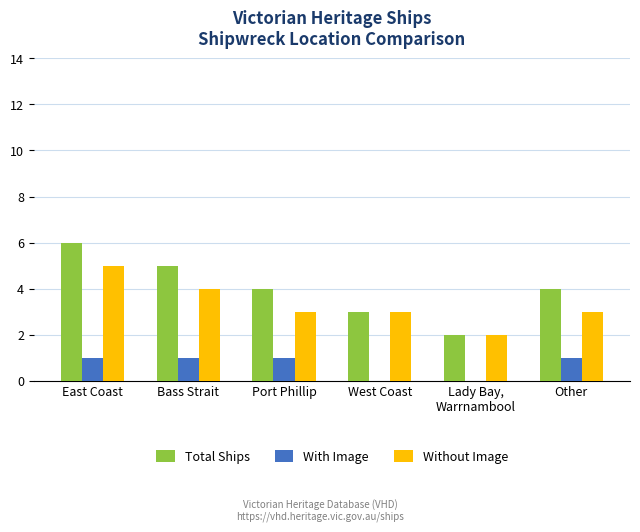

What is the total value across all series at East Coast?

12